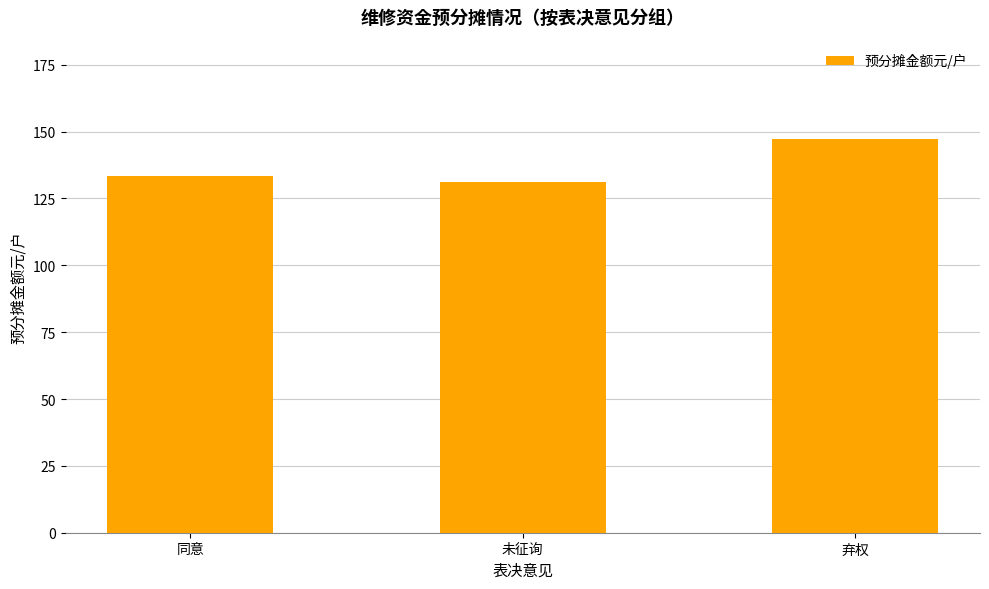

At which label does the data first exceed 133?

同意